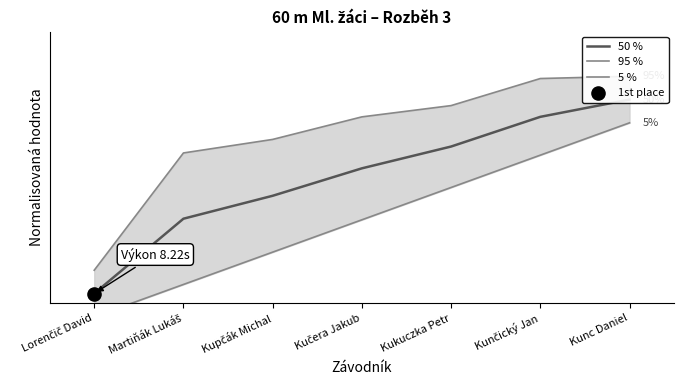

Which series reaches the maximum Y coordinate?

95 %